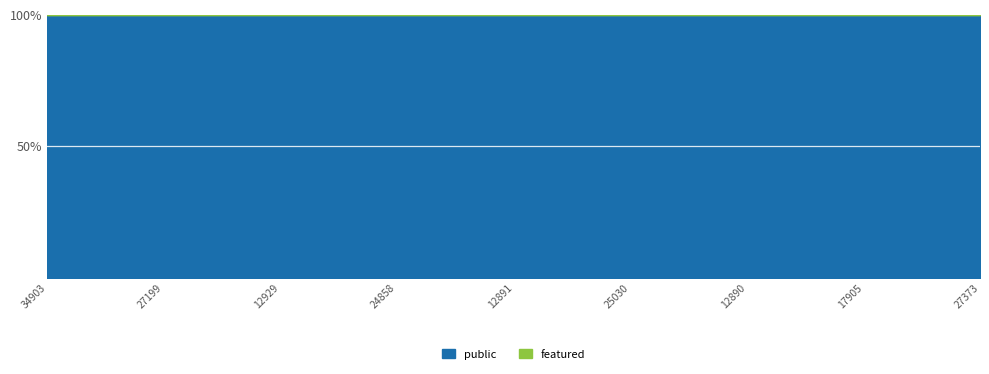

The public series shows 1 at 34903. True or false?

True